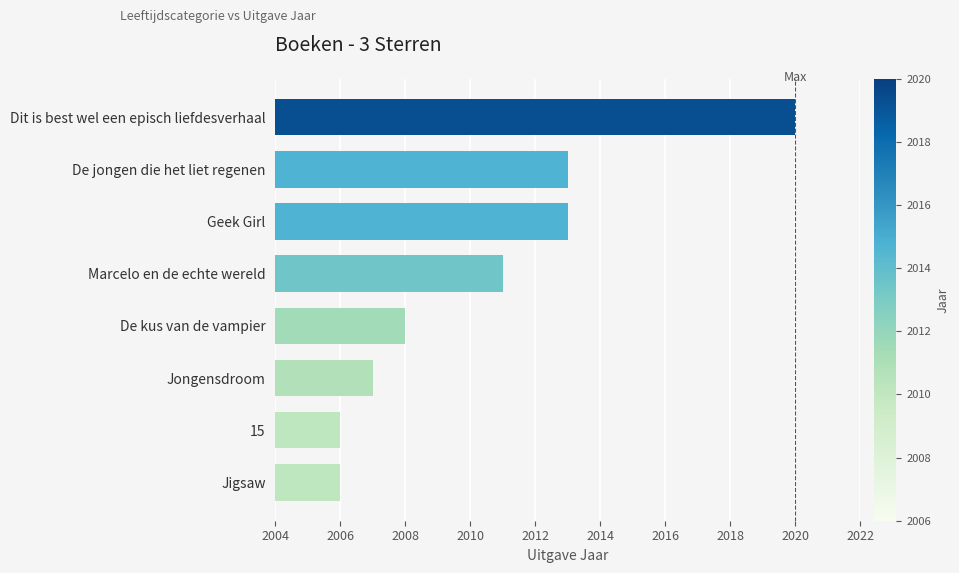

What is the difference between the maximum and minimum values?

14